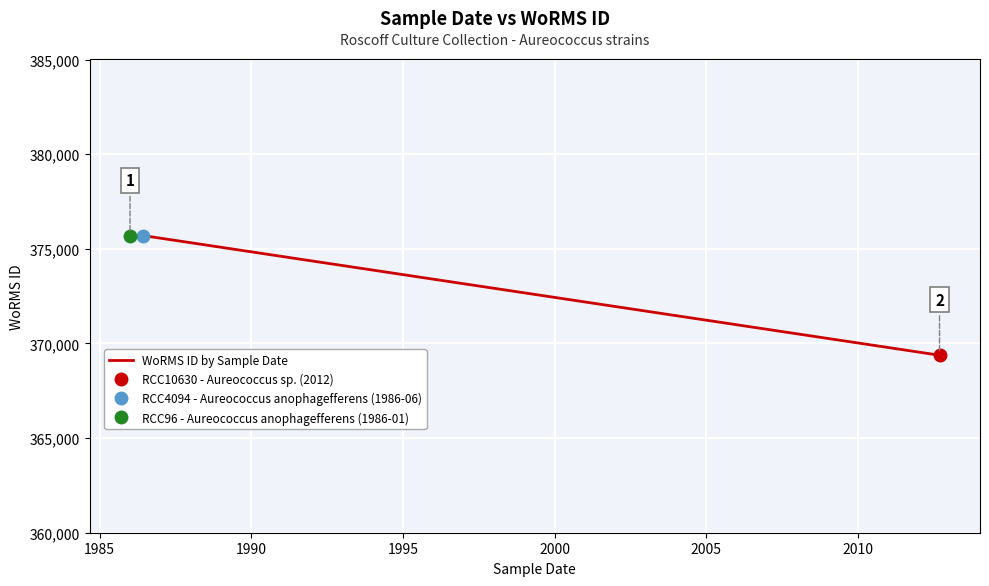

Reading left to right, list all the values displayed in this chart.

375699	375699	369377